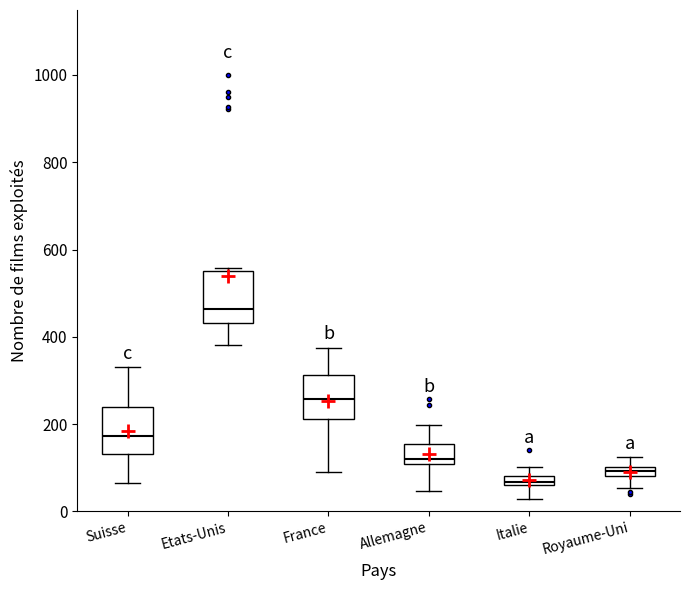

Which box has the highest median line?

Etats-Unis